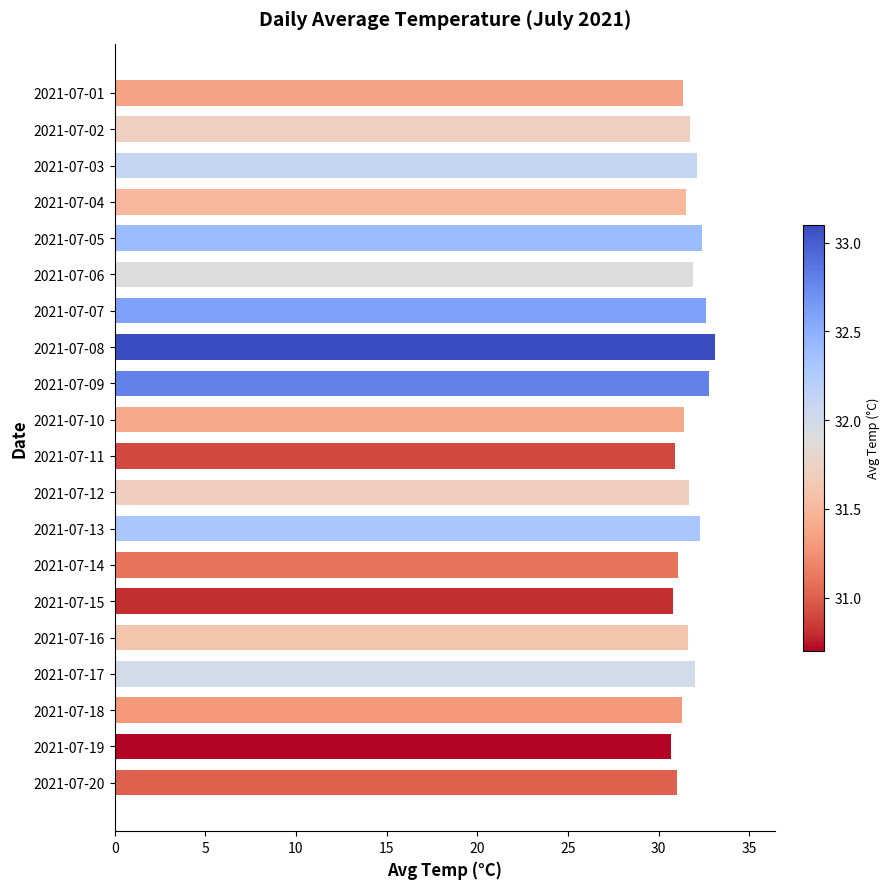

What is the value of the 6th bar from the top?

31.9